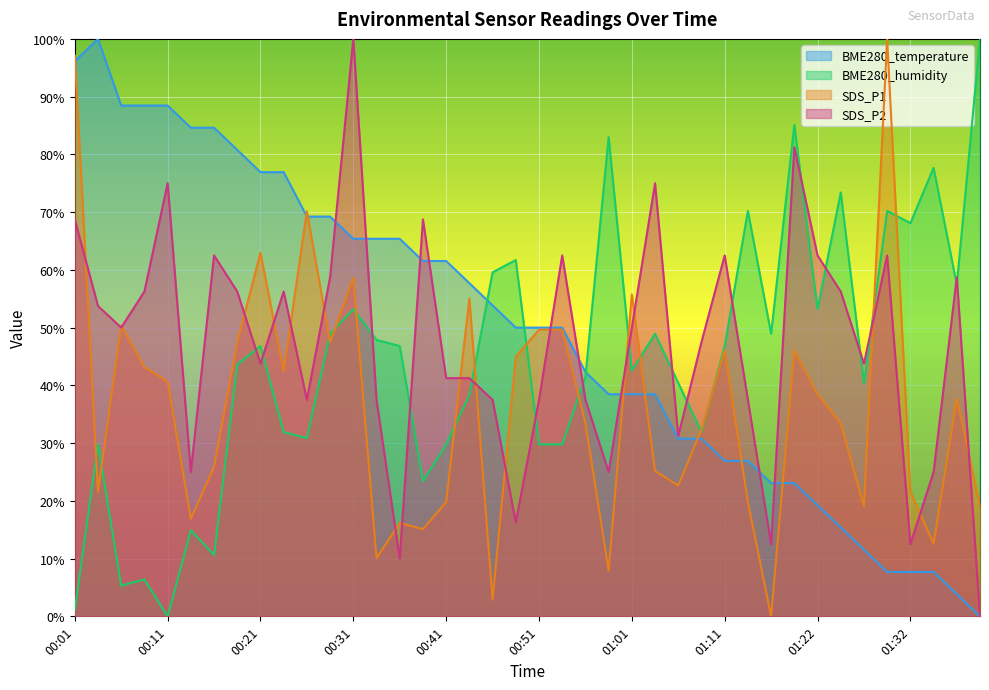

How many data points in SDS_P2 are above 50?

18